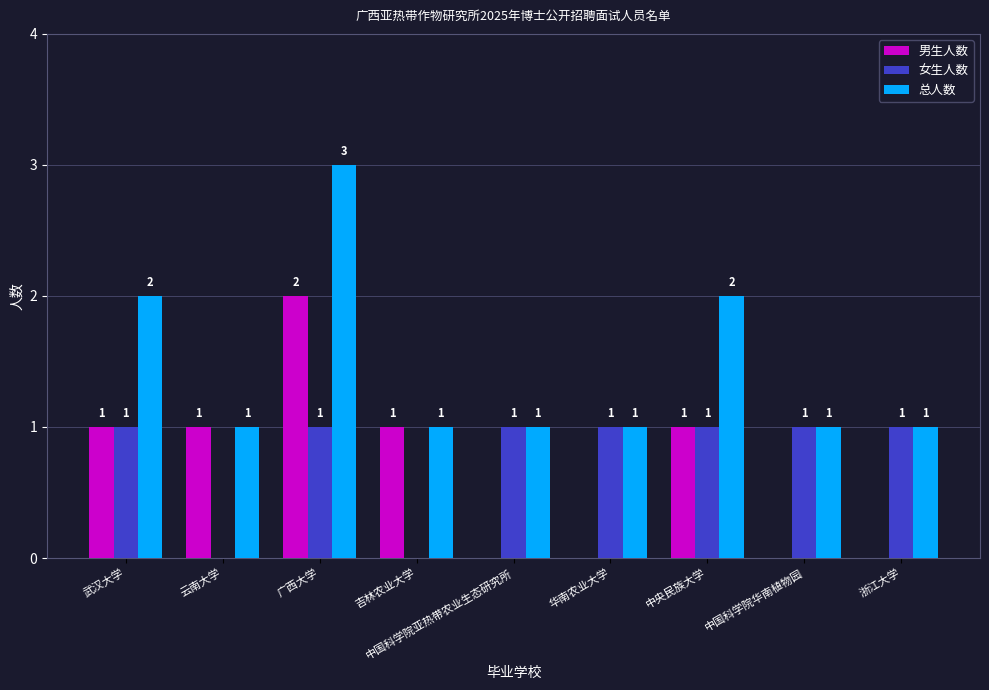

Reading right to left, extract all data points from this chart.

男生人数: 0	0	1	0	0	1	2	1	1
女生人数: 1	1	1	1	1	0	1	0	1
总人数: 1	1	2	1	1	1	3	1	2